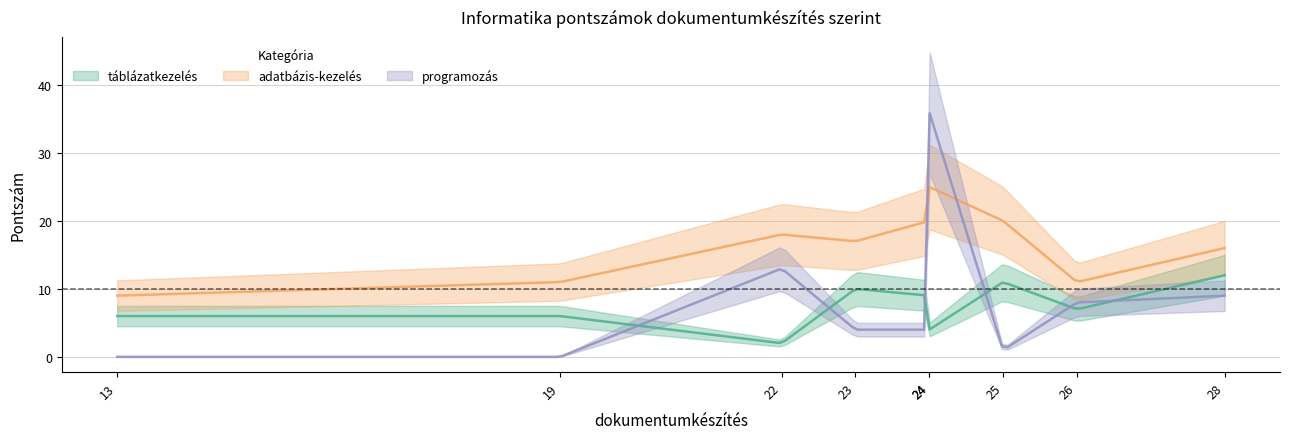

True or false: táblázatkezelés has a value of 3 at 25.

False